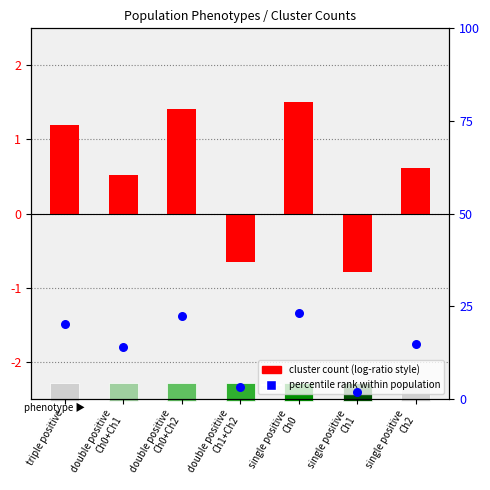

Which series reaches the maximum Y coordinate?

percentile rank